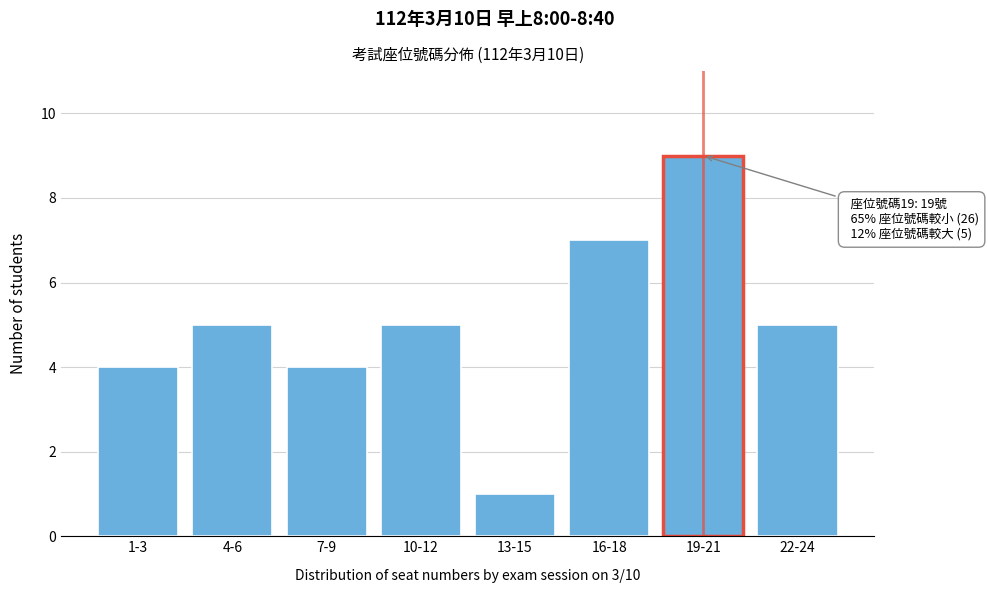

Reading left to right, list all the values displayed in this chart.

4	5	4	5	1	7	9	5